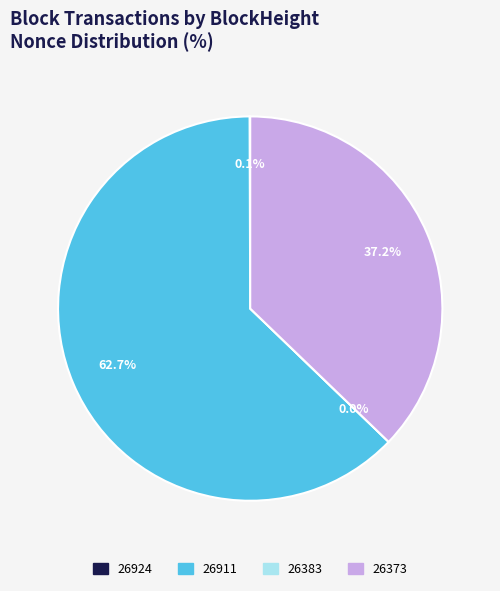

How many segments does this pie chart have?

4